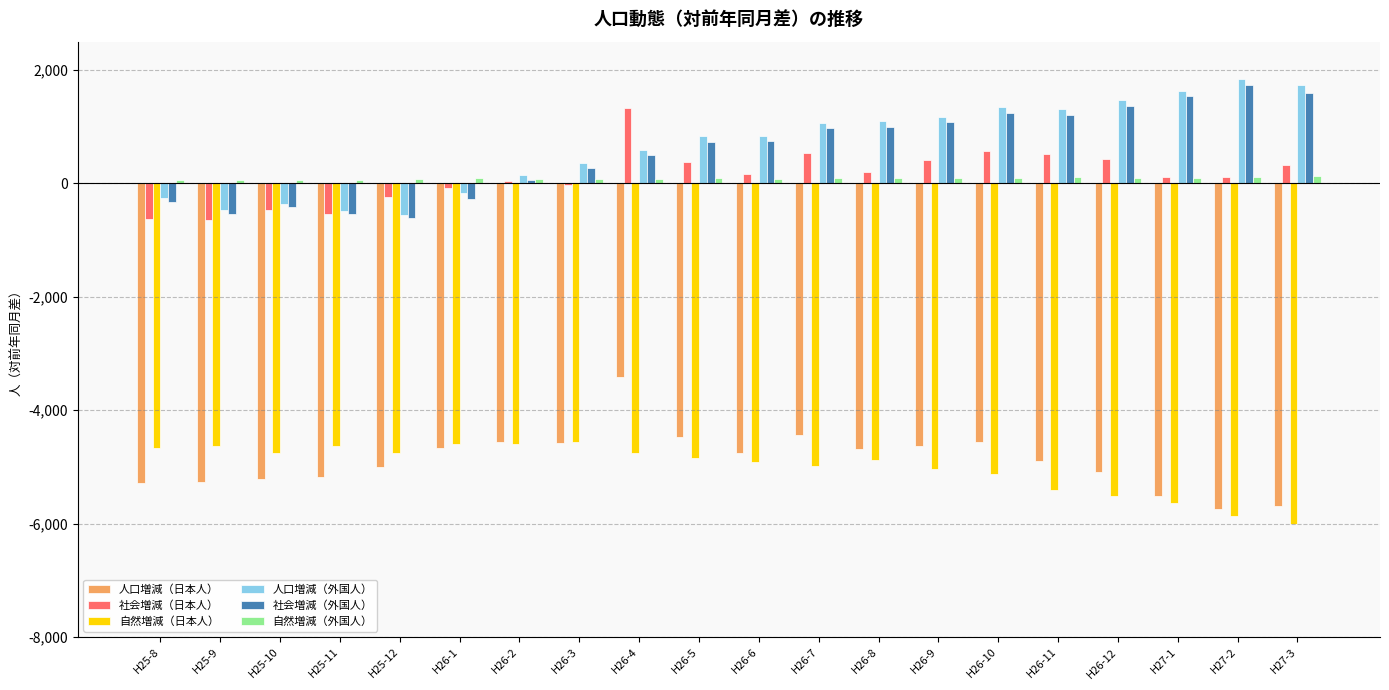

What are all the series names shown in the legend?

人口増減（日本人）, 社会増減（日本人）, 自然増減（日本人）, 人口増減（外国人）, 社会増減（外国人）, 自然増減（外国人）